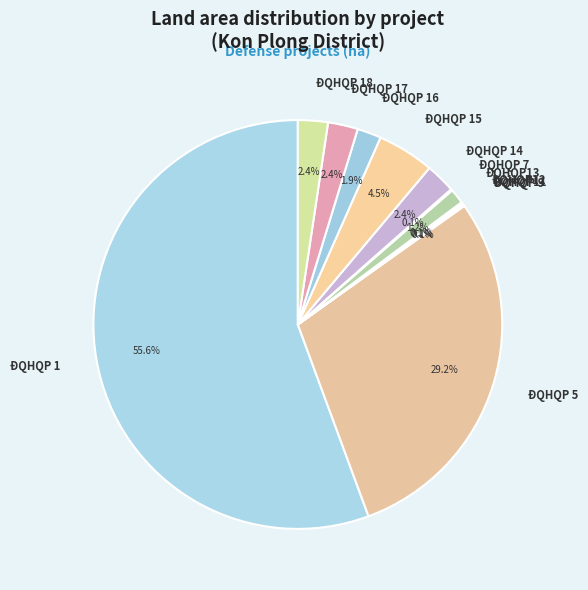

Is the sum of ĐQHQP 16 and ĐQHQP 17 greater than half?

No